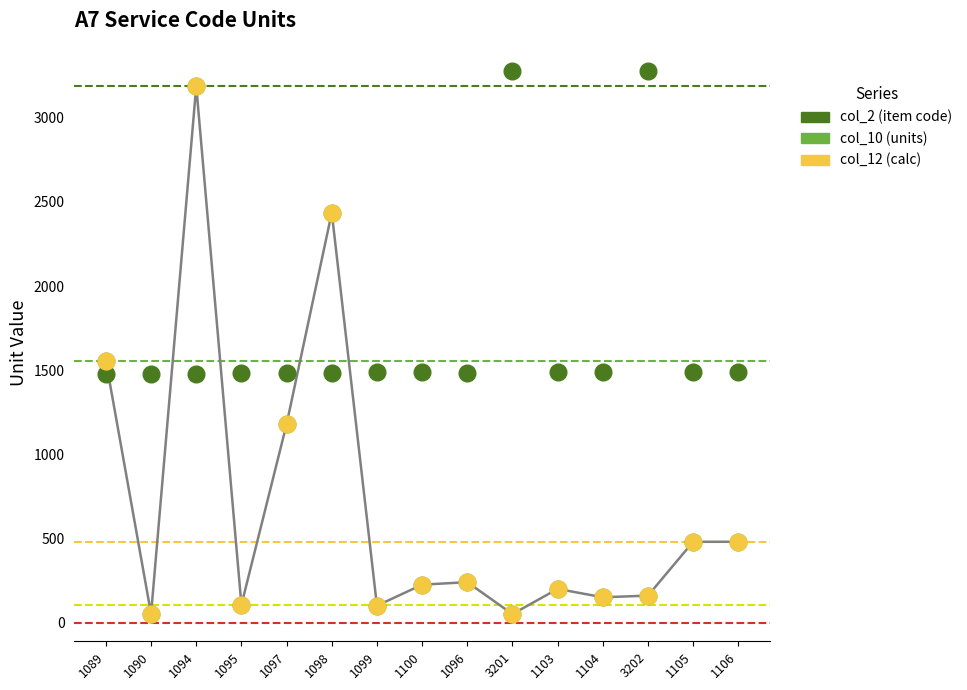

Is this an area chart (filled region under the line)?

No